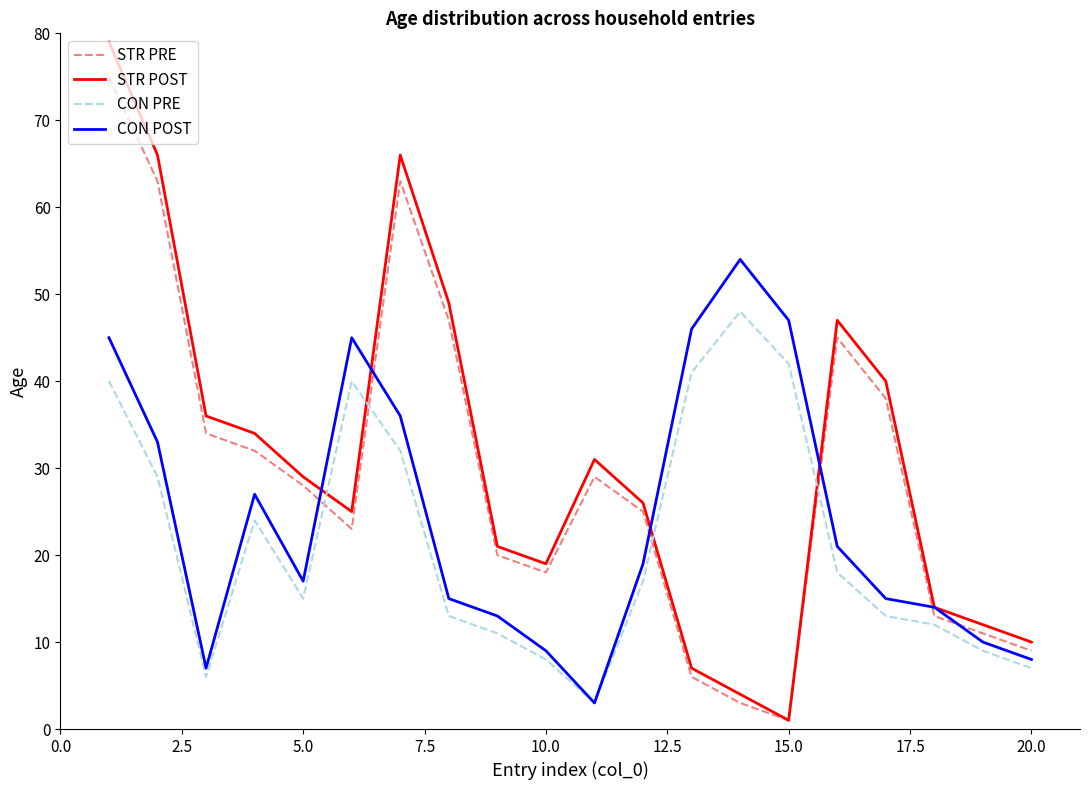

What is the minimum value for CON POST?

3